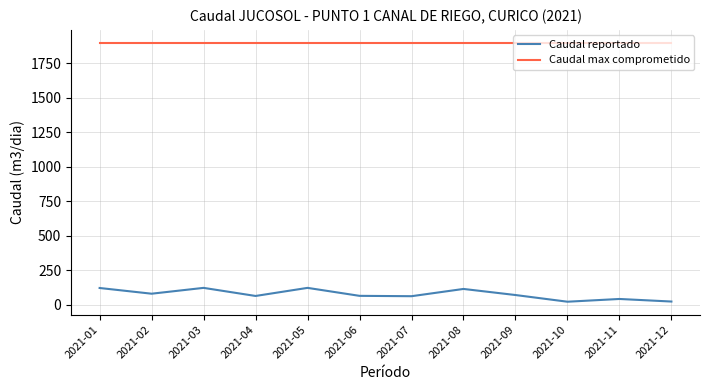

True or false: Caudal reportado and Caudal max comprometido cross at least once.

False